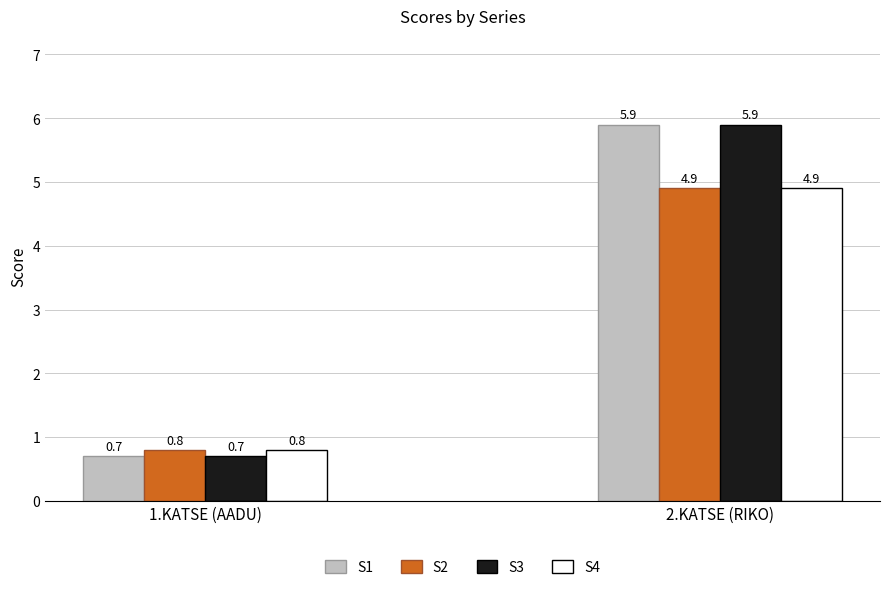

What is the difference between the highest and lowest values at 1.KATSE (AADU)?

0.1